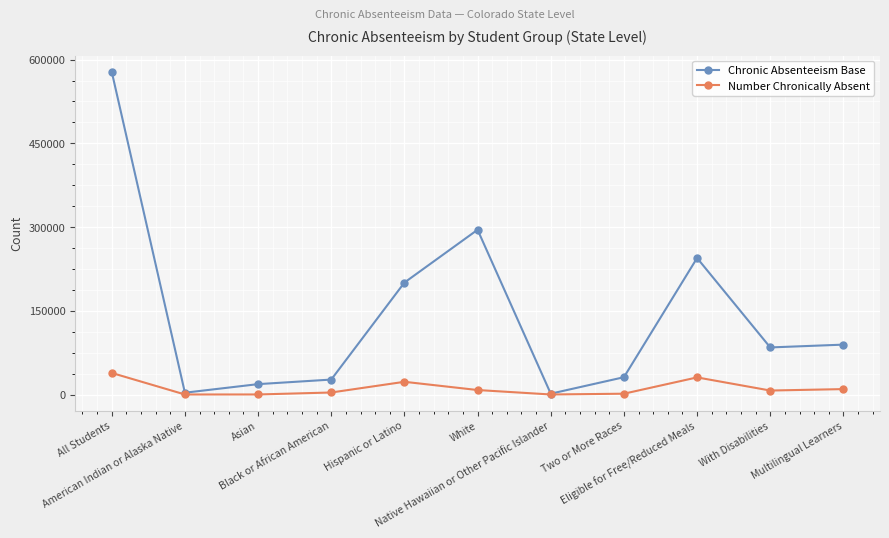

What is the label of the 10th point from the right?

American Indian or Alaska Native